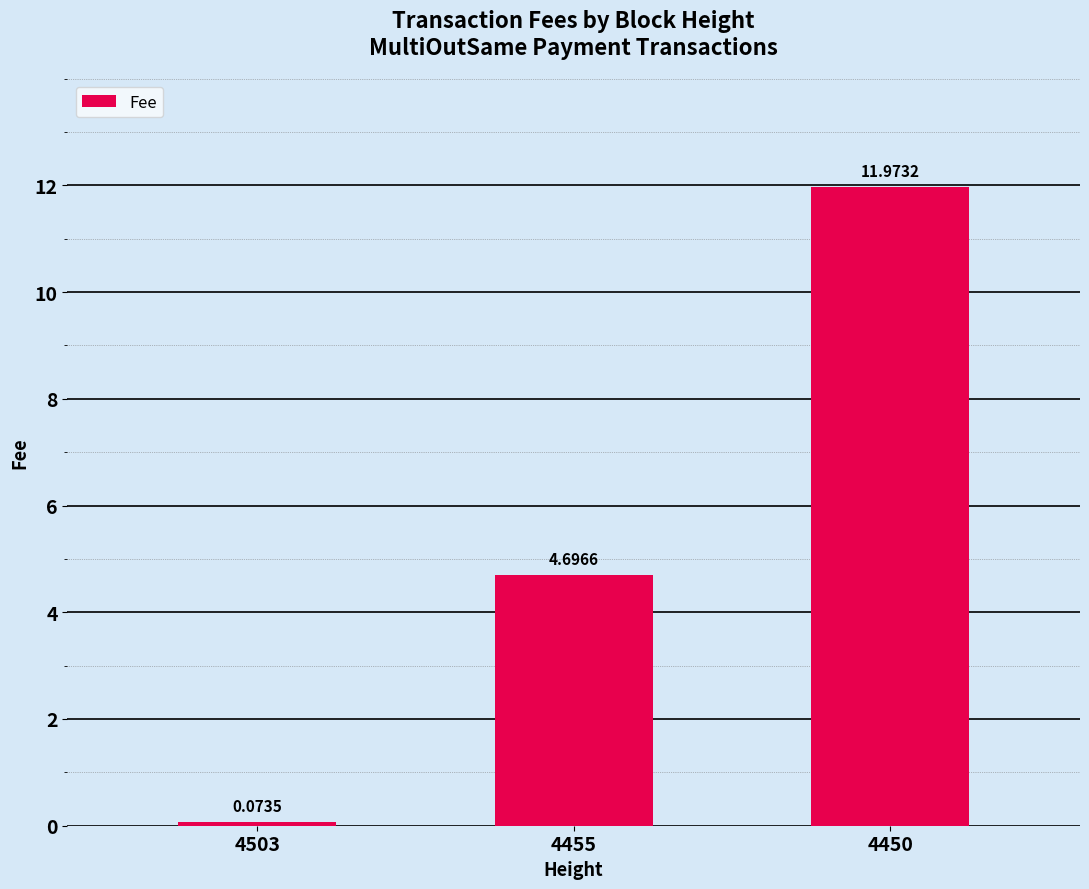

The value at 4455 is 1.0. True or false?

False